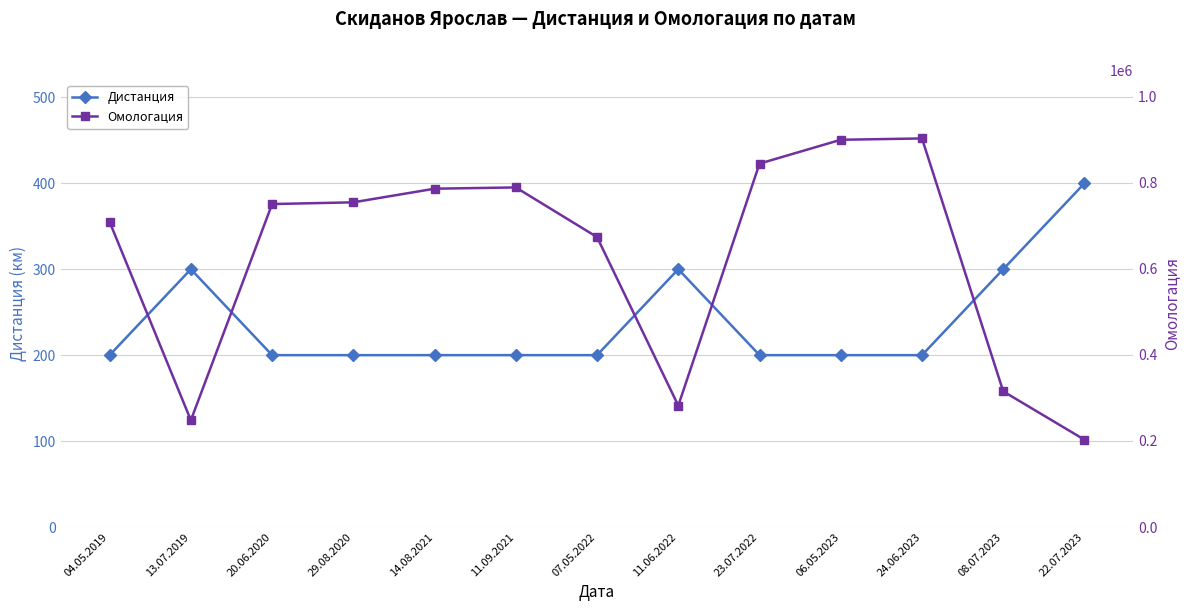

Which has a higher value, 04.05.2019 or 22.07.2023?

22.07.2023